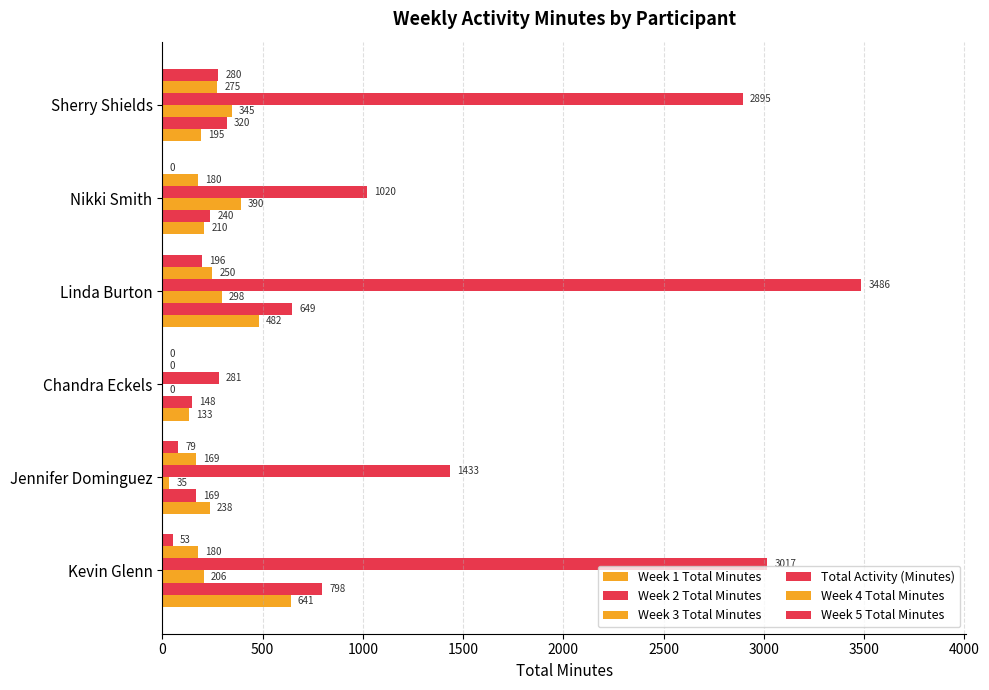

How many distinct data groups are displayed?

6